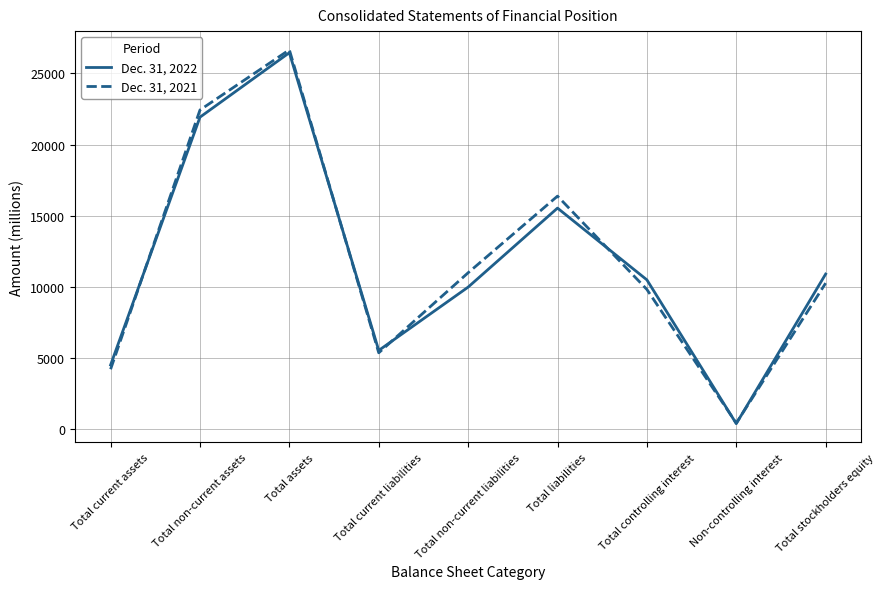

How many categories are shown in the chart?

9